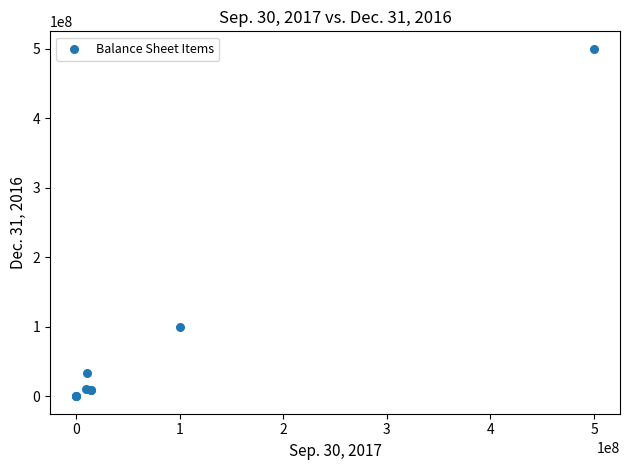

What Y value in the scatter plot is closest to 250000000?

100000000.0